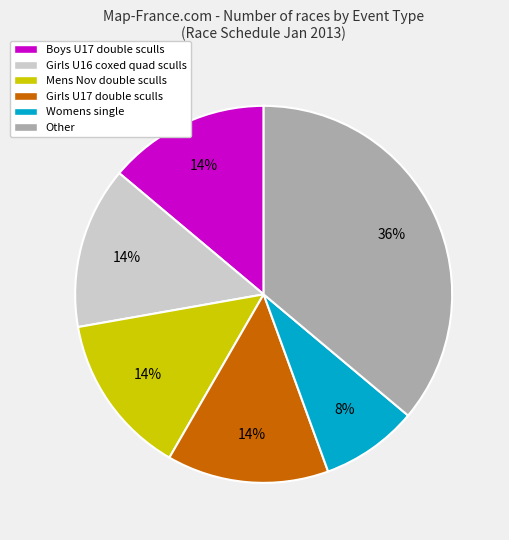

Is there any slice that represents more than half of the pie?

No